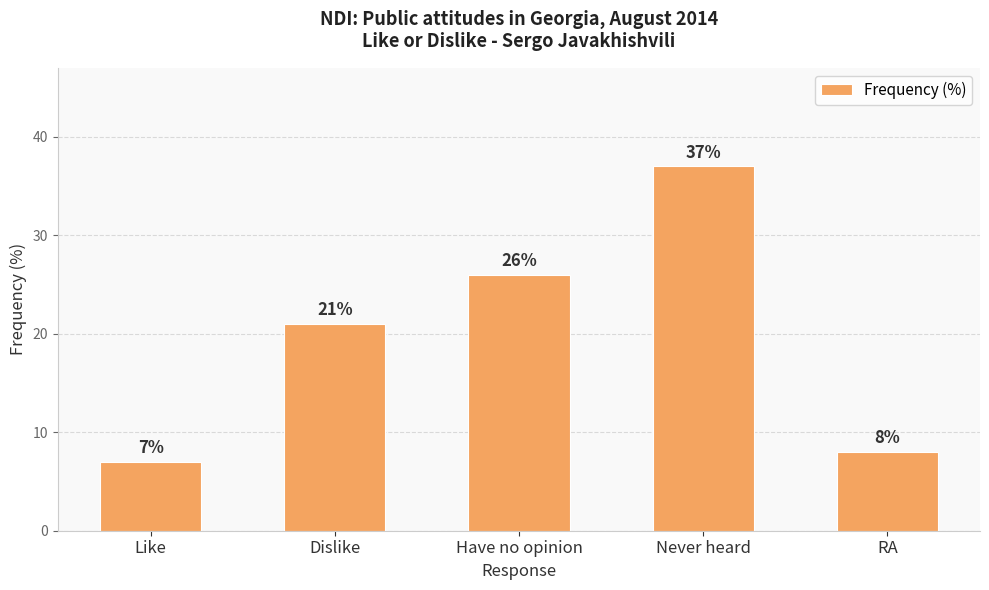

Rank the categories by value from highest to lowest.

Never heard, Have no opinion, Dislike, RA, Like